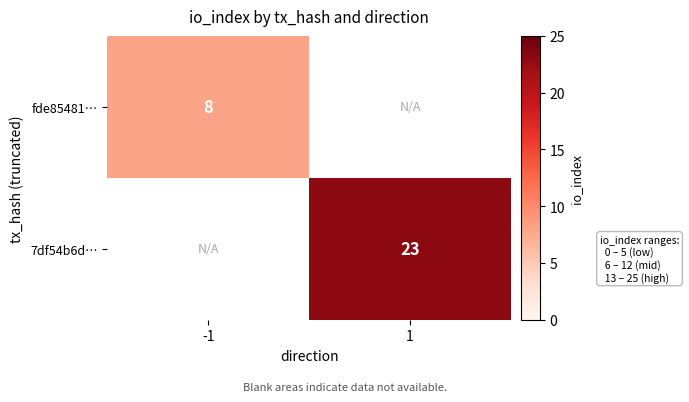

The fde85481… series shows 3 at -1. True or false?

False